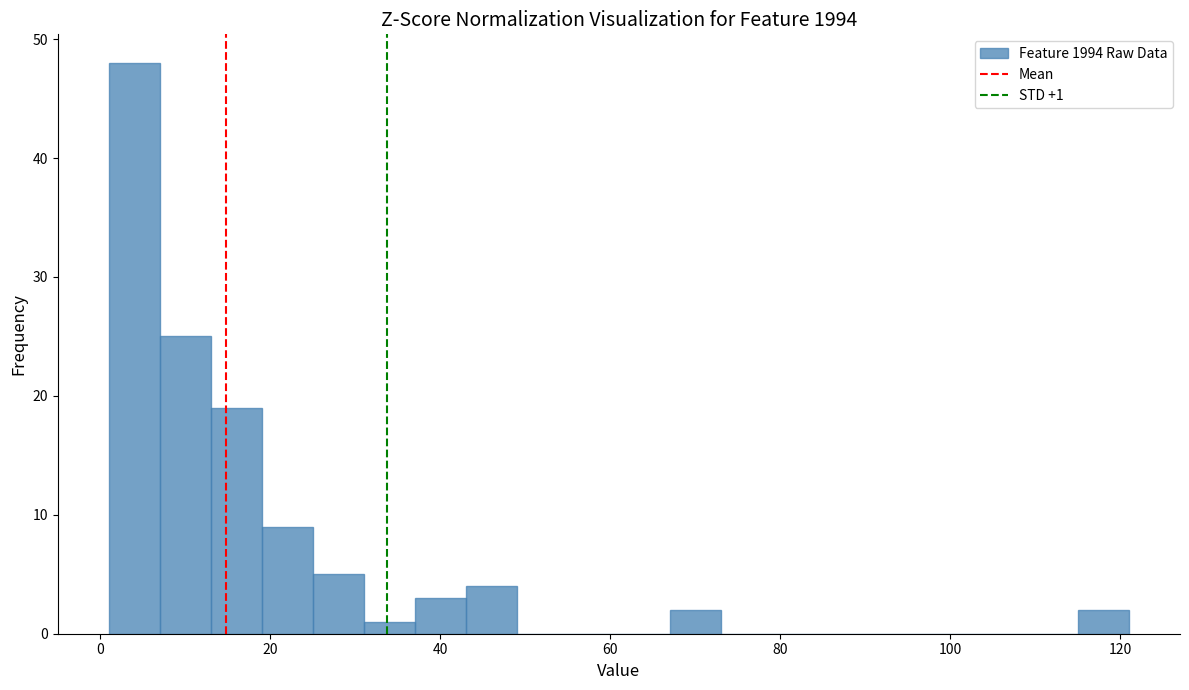

Read against the x-axis, roughly where is the centre of the tallest bar?

4